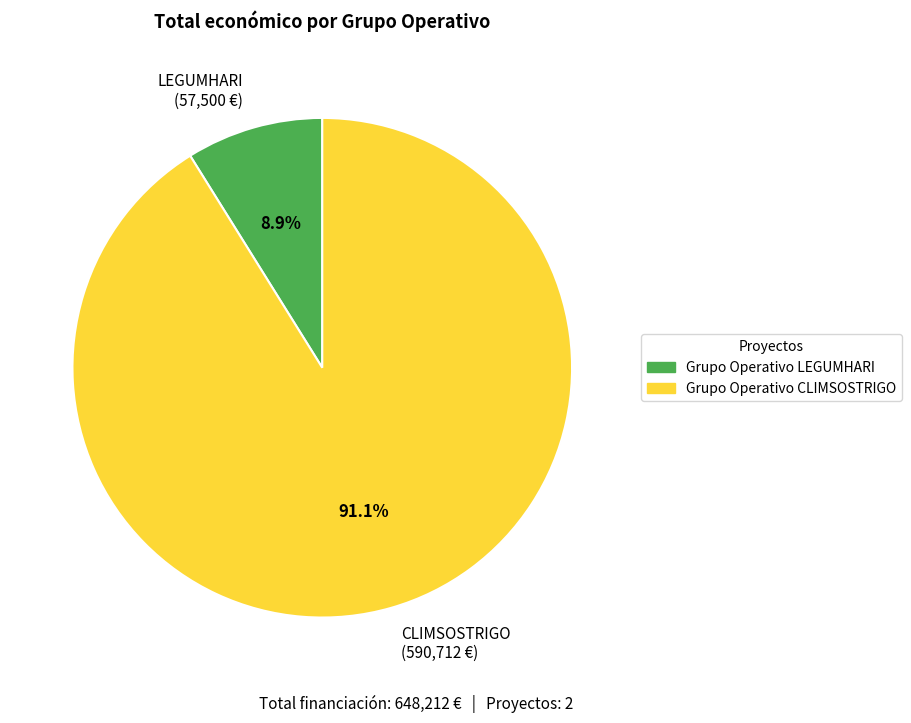

Which has a higher value, LEGUMHARI (57,500 €) or CLIMSOSTRIGO (590,712 €)?

CLIMSOSTRIGO (590,712 €)